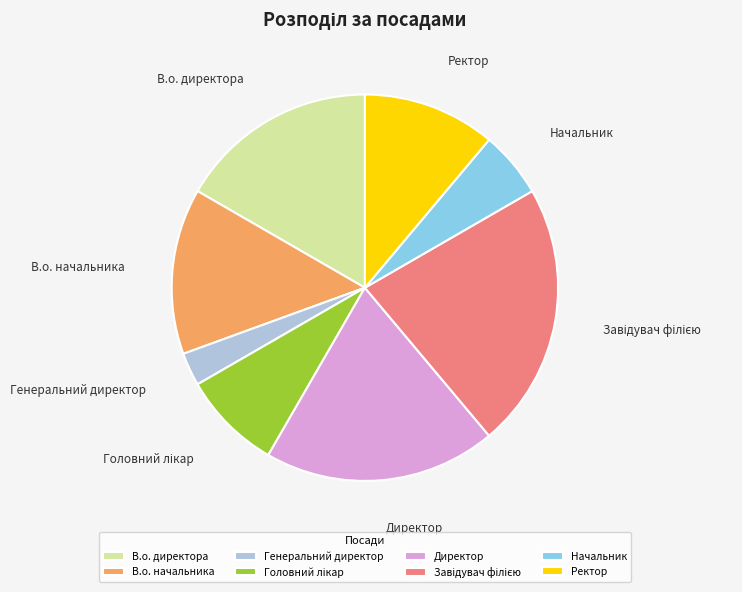

Is it true that Генеральний директор is 3% of the pie?

True